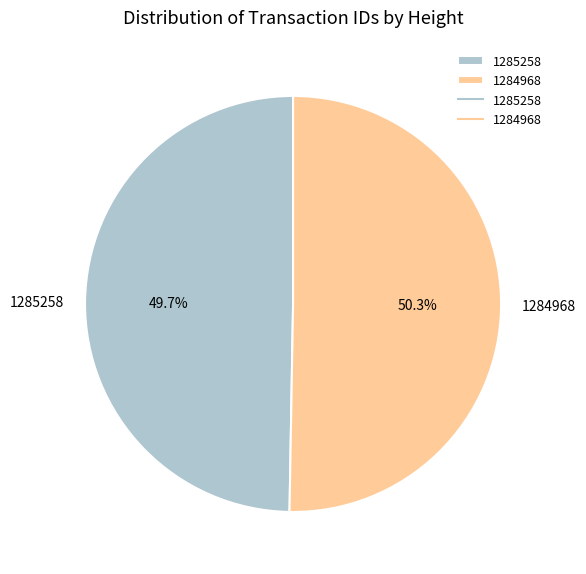

Is it true that 1285258 is 50% of the pie?

True